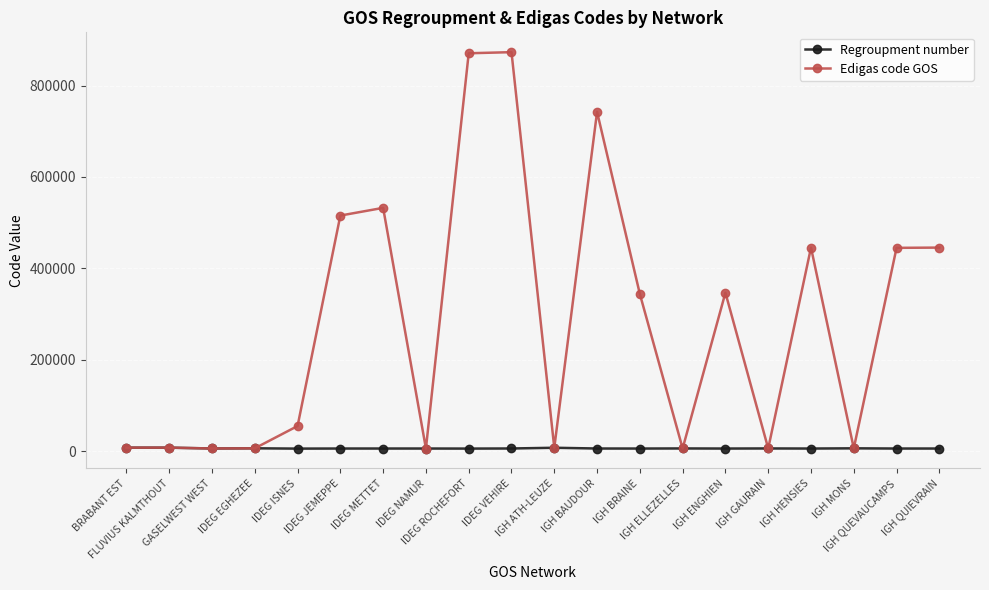

What is the label of the 4th point from the left?

IDEG EGHEZEE